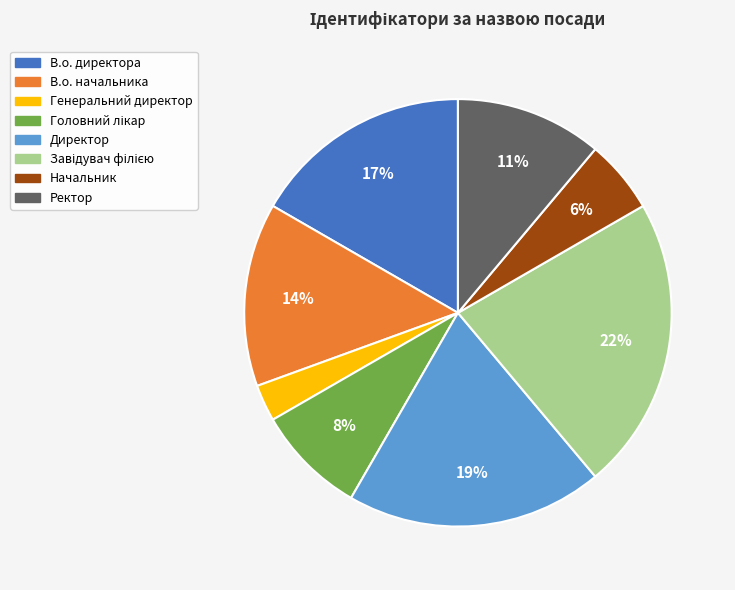

To the nearest percent, what is the average slice percentage?

12%